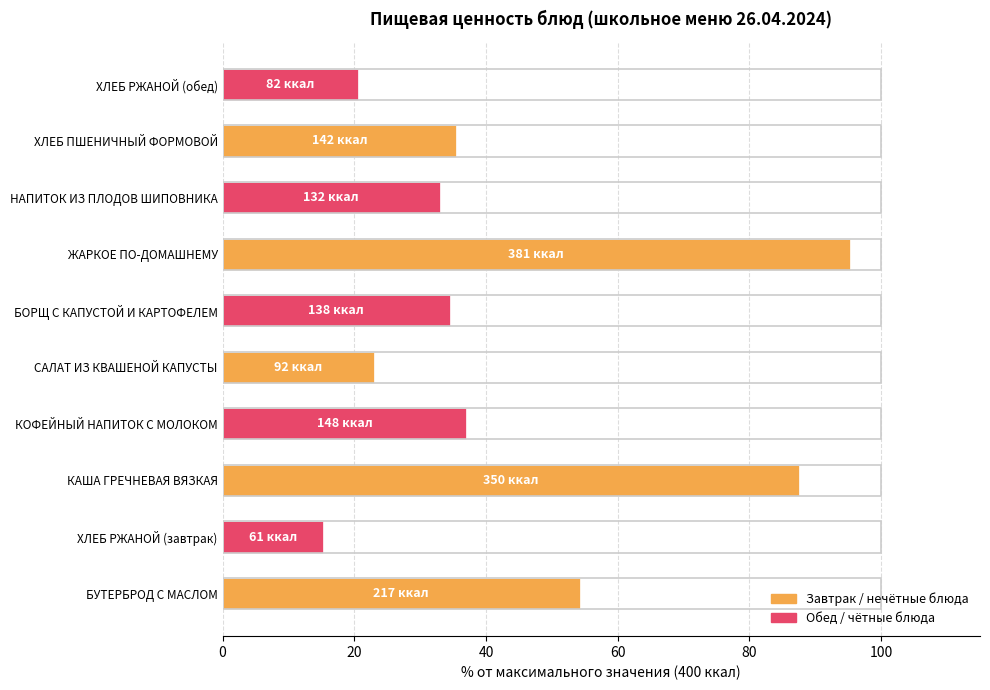

Which category has the lowest value across all series?

ХЛЕБ РЖАНОЙ (завтрак)